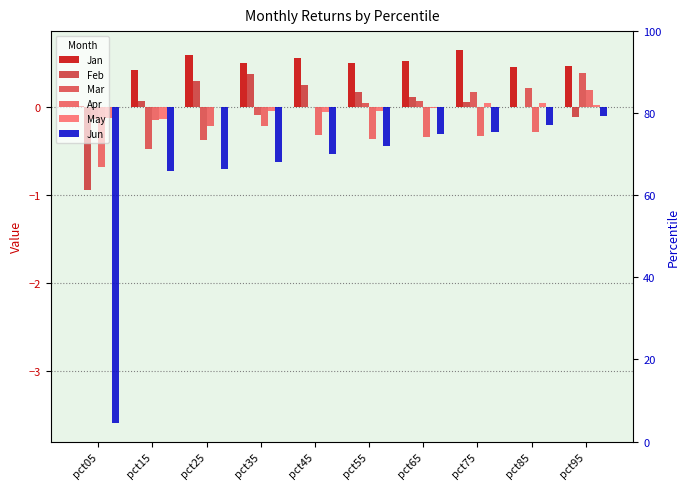

How many bars are there in total?

60